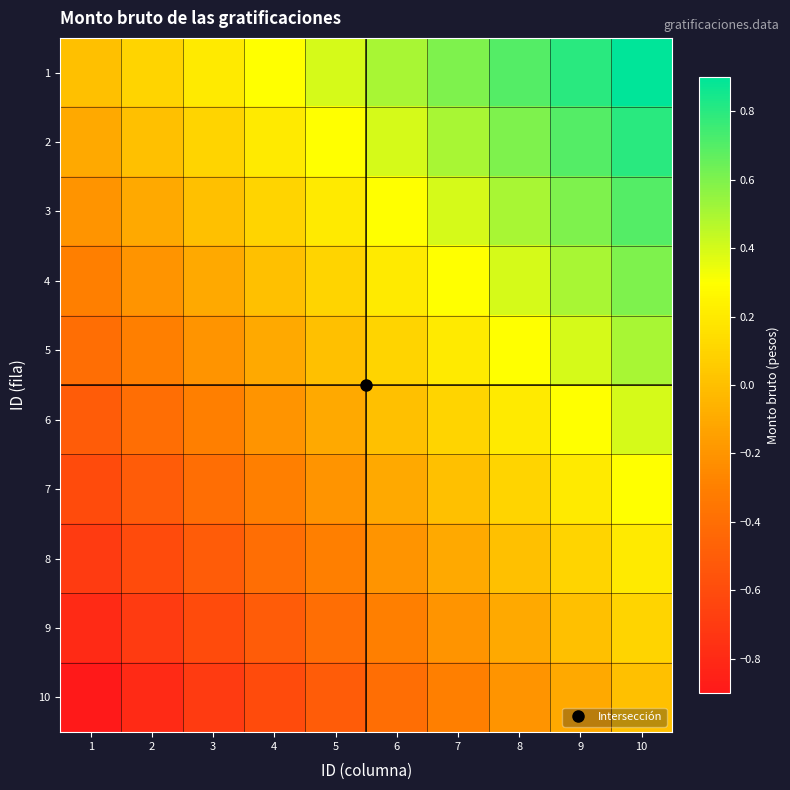

Reading left to right, extract all data points from this chart.

1: 1=0.0	2=0.1	3=0.2	4=0.3	5=0.4	6=0.5	7=0.6	8=0.7	9=0.8	10=0.9
2: 1=-0.1	2=0.0	3=0.1	4=0.2	5=0.3	6=0.4	7=0.5	8=0.6	9=0.7	10=0.8
3: 1=-0.2	2=-0.1	3=0.0	4=0.1	5=0.2	6=0.3	7=0.4	8=0.5	9=0.6	10=0.7
4: 1=-0.3	2=-0.2	3=-0.1	4=0.0	5=0.1	6=0.2	7=0.3	8=0.4	9=0.5	10=0.6
5: 1=-0.4	2=-0.3	3=-0.2	4=-0.1	5=0.0	6=0.1	7=0.2	8=0.3	9=0.4	10=0.5
6: 1=-0.5	2=-0.4	3=-0.3	4=-0.2	5=-0.1	6=0.0	7=0.1	8=0.2	9=0.3	10=0.4
7: 1=-0.6	2=-0.5	3=-0.4	4=-0.3	5=-0.2	6=-0.1	7=0.0	8=0.1	9=0.2	10=0.3
8: 1=-0.7	2=-0.6	3=-0.5	4=-0.4	5=-0.3	6=-0.2	7=-0.1	8=0.0	9=0.1	10=0.2
9: 1=-0.8	2=-0.7	3=-0.6	4=-0.5	5=-0.4	6=-0.3	7=-0.2	8=-0.1	9=0.0	10=0.1
10: 1=-0.9	2=-0.8	3=-0.7	4=-0.6	5=-0.5	6=-0.4	7=-0.3	8=-0.2	9=-0.1	10=0.0